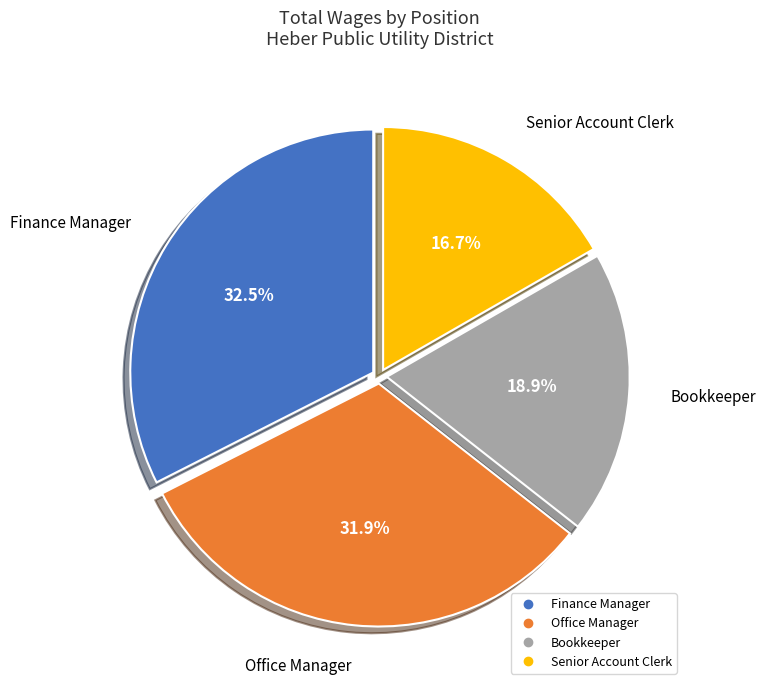

Does Finance Manager represent more than half of the total?

No